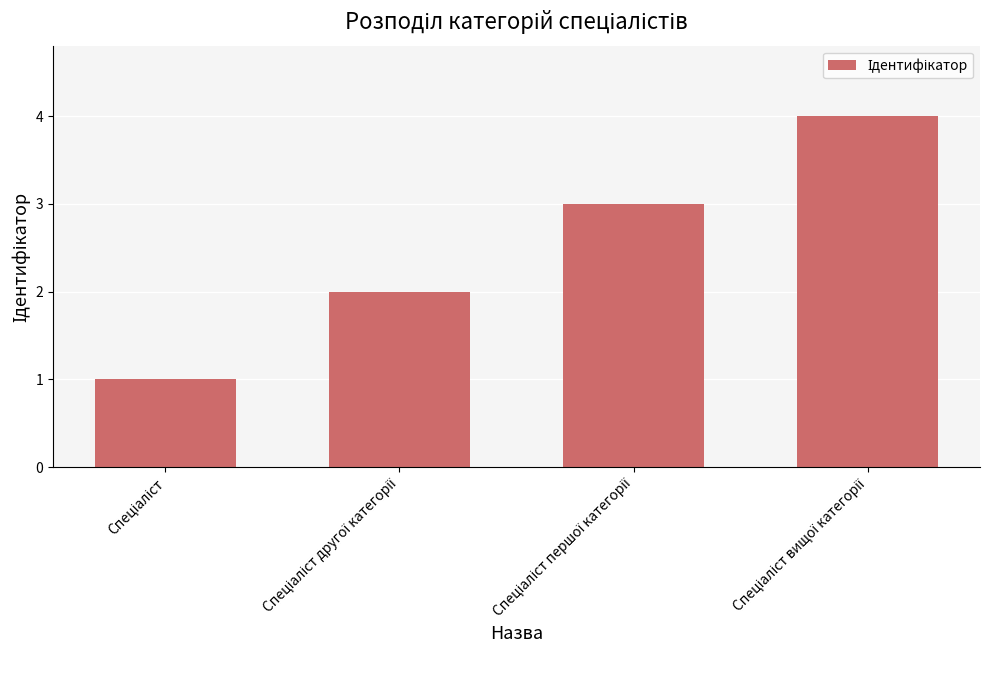

What is the greatest value displayed?

4